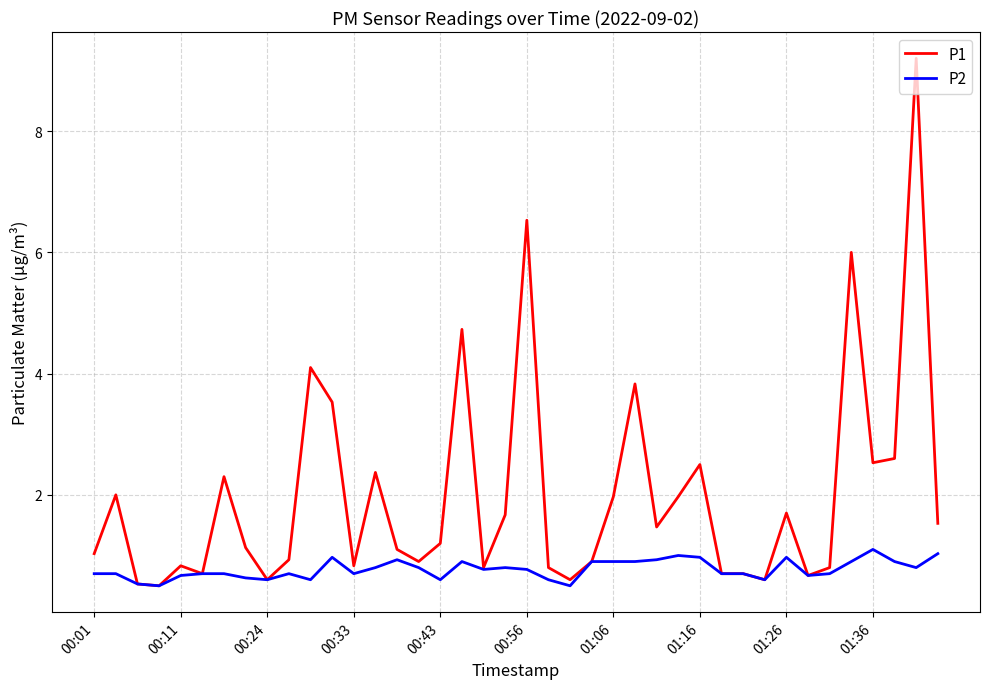

Rank the series by their maximum value, from highest to lowest.

P1, P2